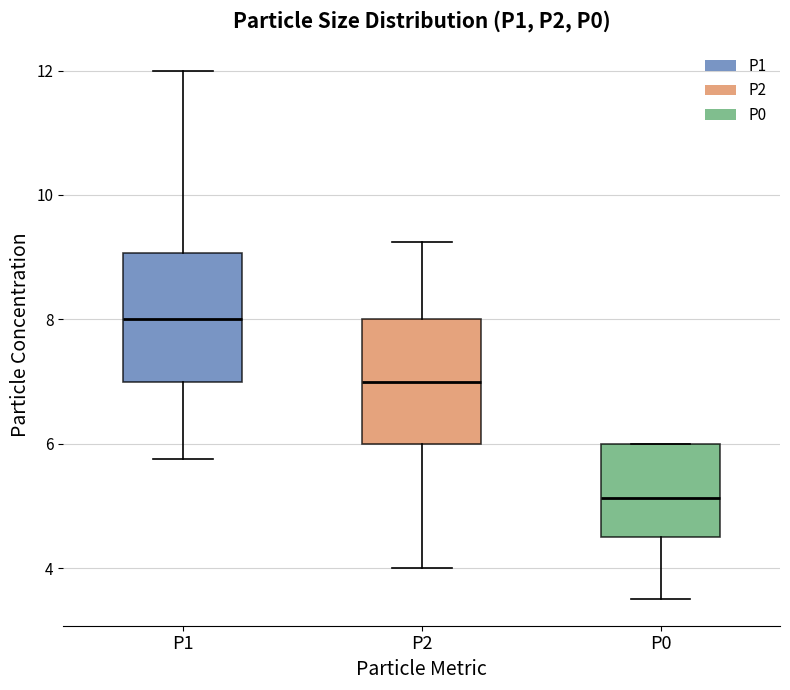

Reading left to right, transcribe this box plot: for each box, give where its median line is, the range the box spans, and where its two whiskers end, as read against the y-axis. The values are not printed on the chart, so give them approximately, as read against the axis.

P1: median 8.0, box 7.0 to 9.0, whiskers 5.8 to 12.0
P2: median 7.0, box 6.0 to 8.0, whiskers 4.0 to 9.2
P0: median 5.2, box 4.6 to 6.0, whiskers 3.6 to 6.0